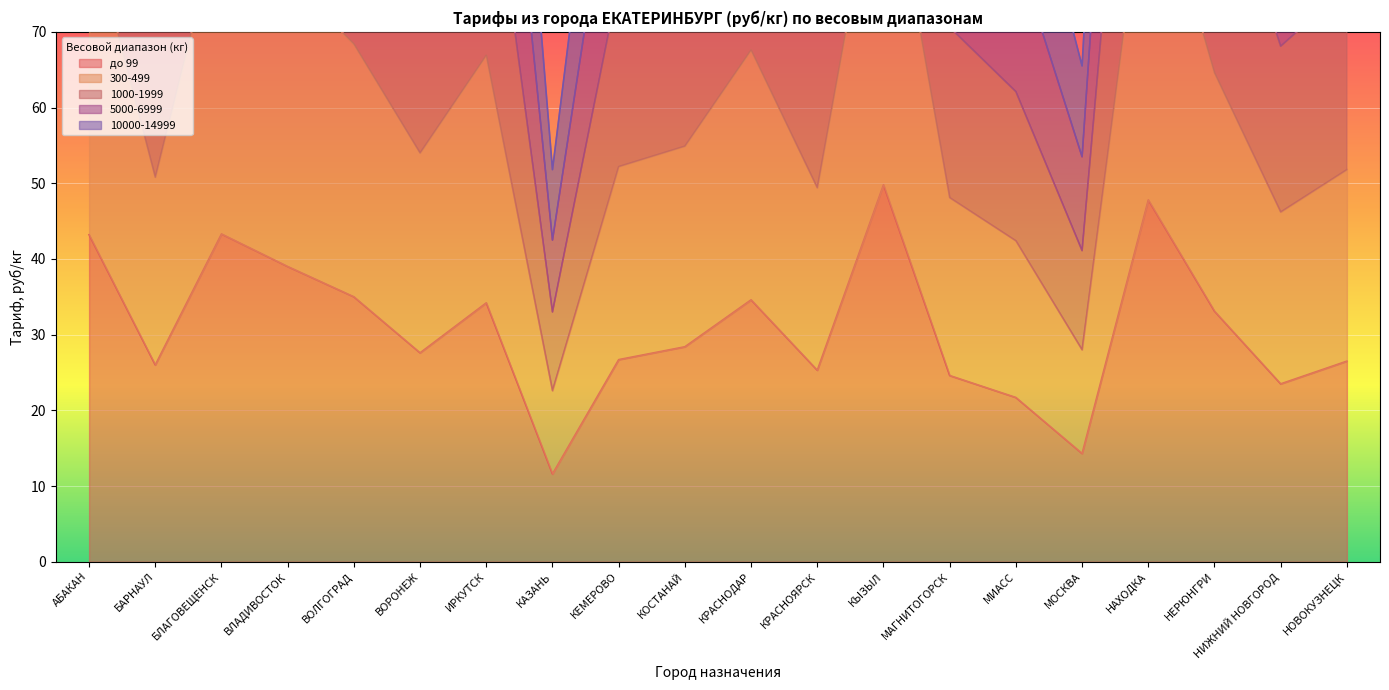

What is the value of the 300-499 point at the 14th from the left?

70.6